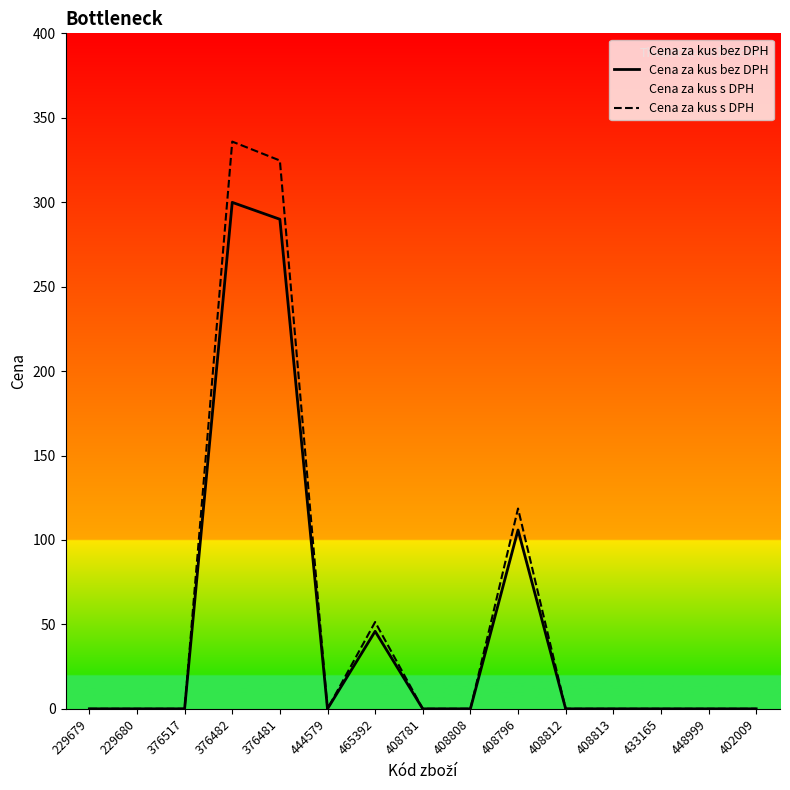

The value of Cena za kus s DPH at 408796 is 118.6. True or false?

True